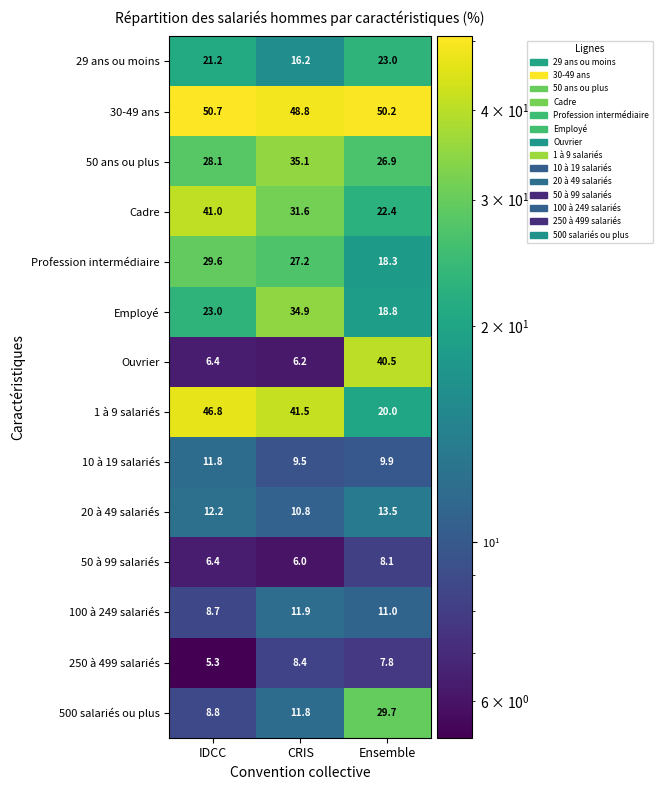

At how many categories does at least one series exceed 27?

3